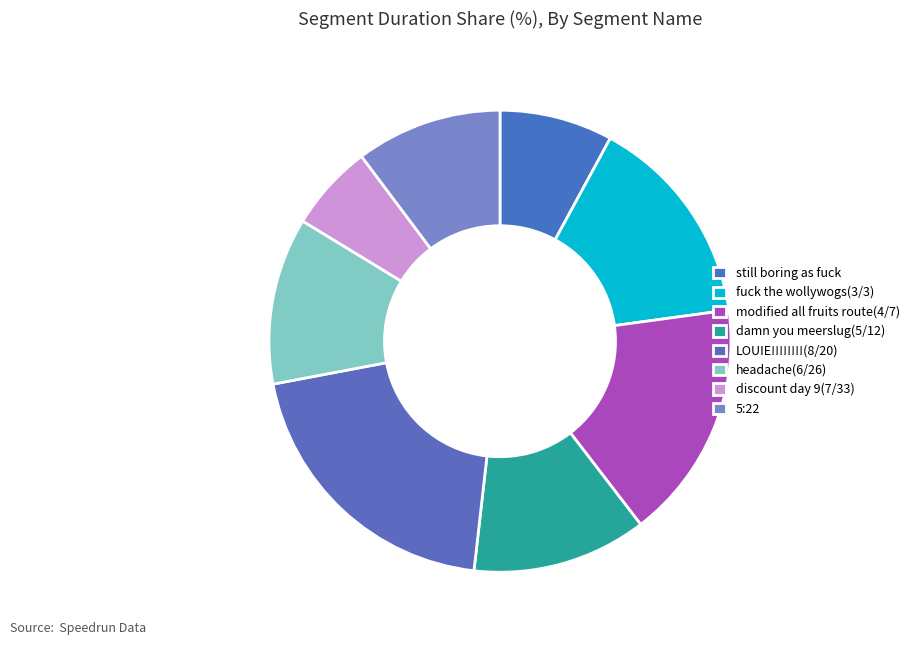

What percentage is the damn you meerslug(5/12) slice, to the nearest percent?

12%